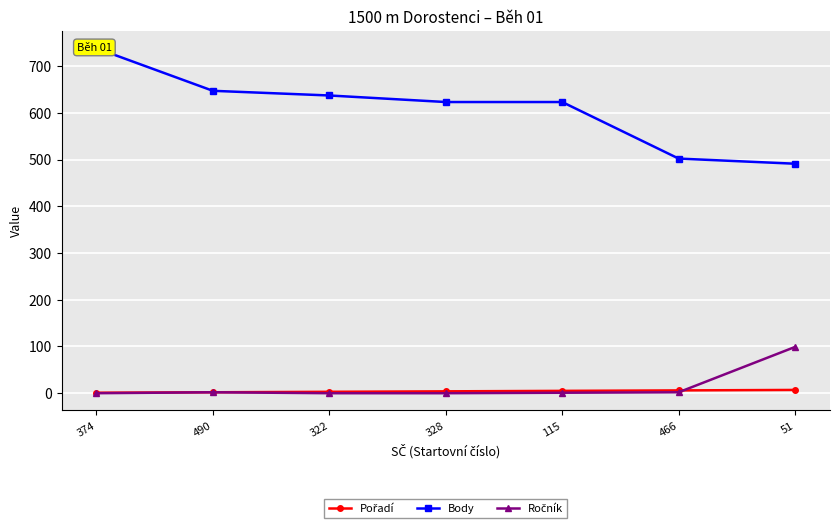

Reading left to right, what are all the values shown in this chart?

Pořadí: 374=1	490=2	322=3	328=4	115=5	466=6	51=7
Body: 374=738	490=647	322=637	328=623	115=623	466=502	51=491
Ročník: 374=0	490=2	322=0	328=0	115=1	466=2	51=99